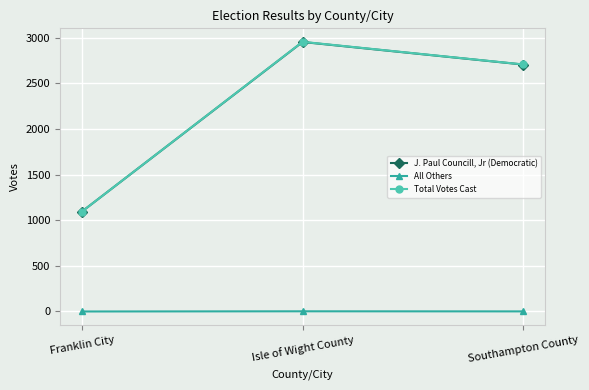

What position from the left is Franklin City?

1